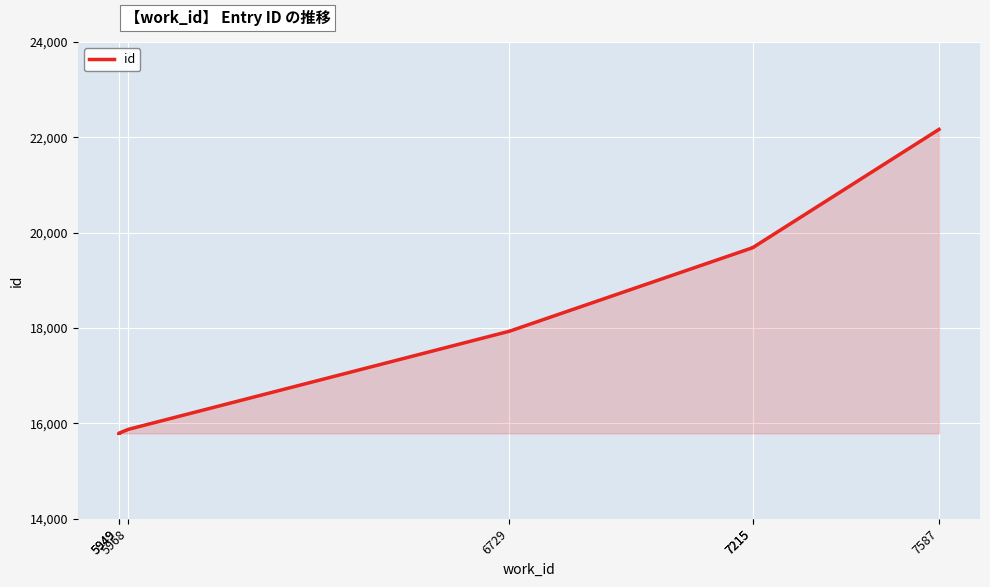

How many lines are shown in the chart?

1